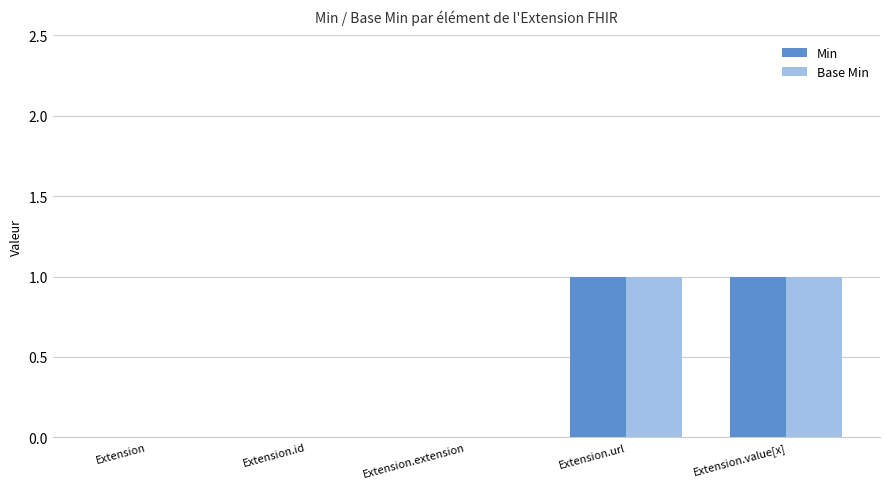

Is the value of Base Min at Extension.value[x] greater than the value of Min at Extension.id?

Yes